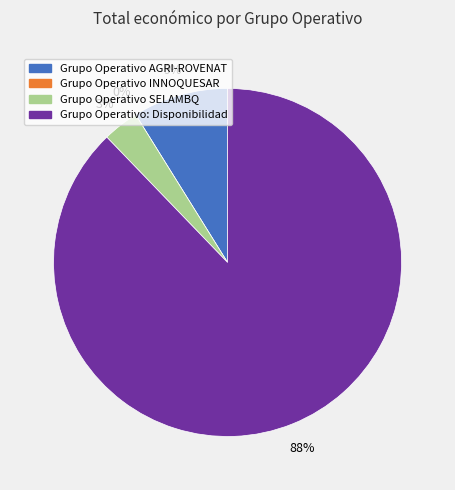

How much of the chart is everything except Grupo Operativo: Disponibilidad?

12.2%